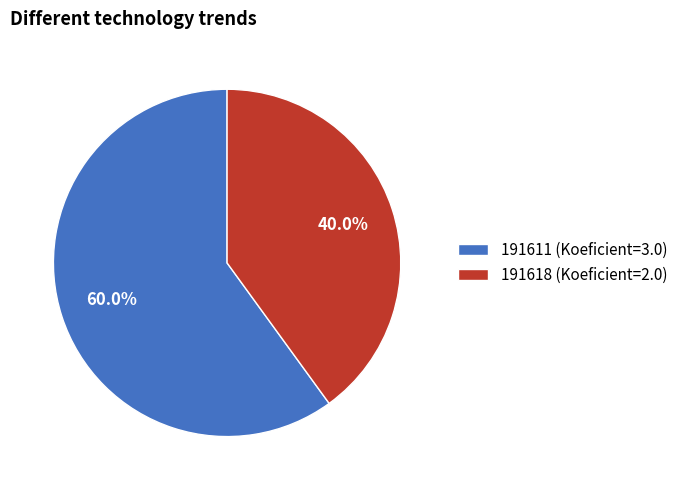

Which slice is the smallest?

191618